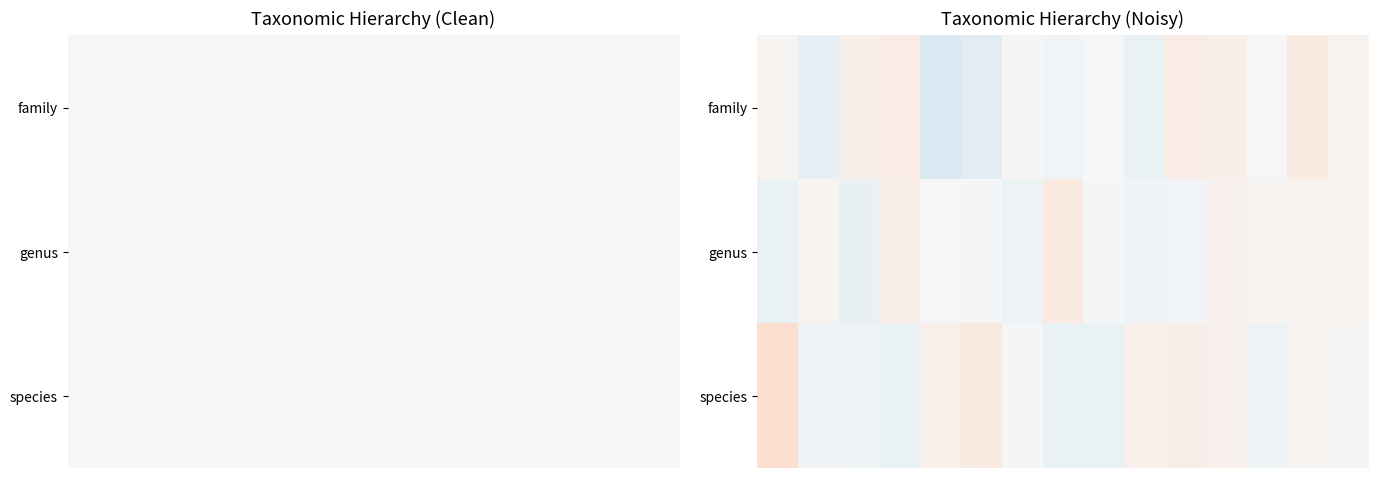

At how many categories does at least one series exceed 0?

15